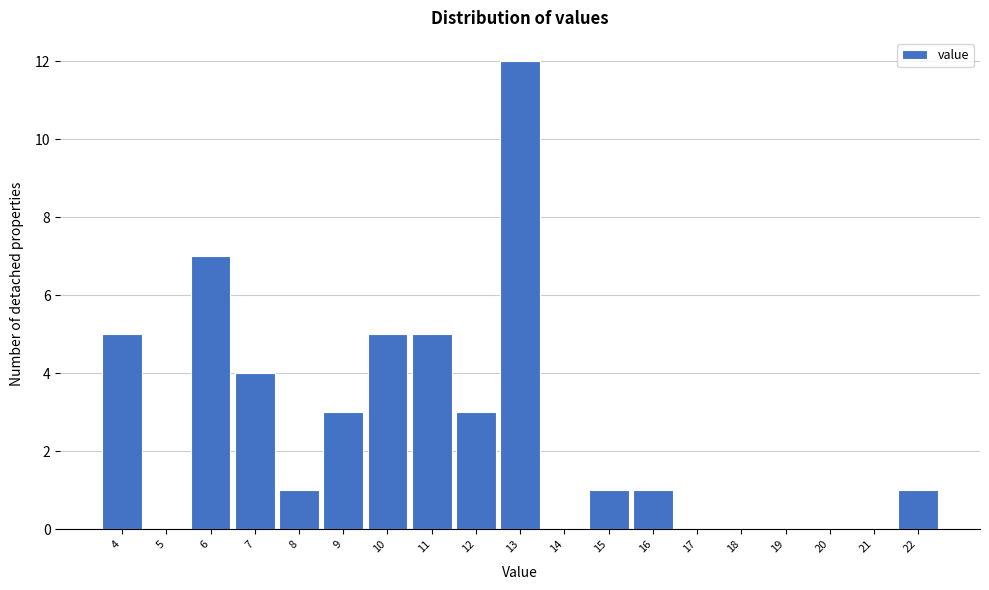

Reading left to right, transcribe this chart: for each bar, give the range it covers on the x-axis and its height. The values are not printed on the chart, so give them approximately, as read against the axis.

3.5 to 4.5: 5
4.5 to 5.5: 0
5.5 to 6.5: 7
6.5 to 7.5: 4
7.5 to 8.5: 1
8.5 to 9.5: 3
9.5 to 10.5: 5
10.5 to 11.5: 5
11.5 to 12.5: 3
12.5 to 13.5: 12
13.5 to 14.5: 0
14.5 to 15.5: 1
15.5 to 16.5: 1
16.5 to 17.5: 0
17.5 to 18.5: 0
18.5 to 19.5: 0
19.5 to 20.5: 0
20.5 to 21.5: 0
21.5 to 22.5: 1